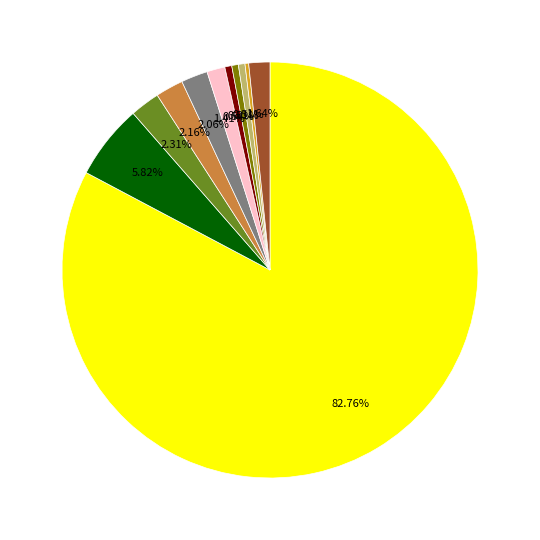

Does any single category account for the majority?

Yes